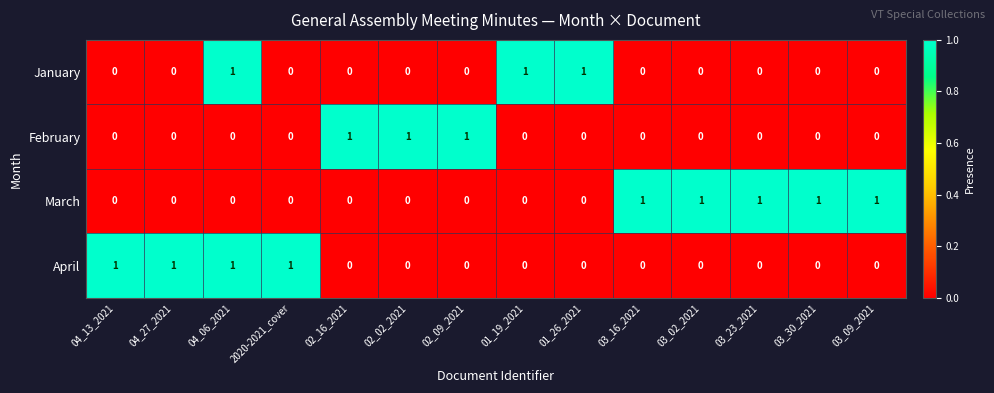

At which category is the sum across all series the highest?

04_06_2021